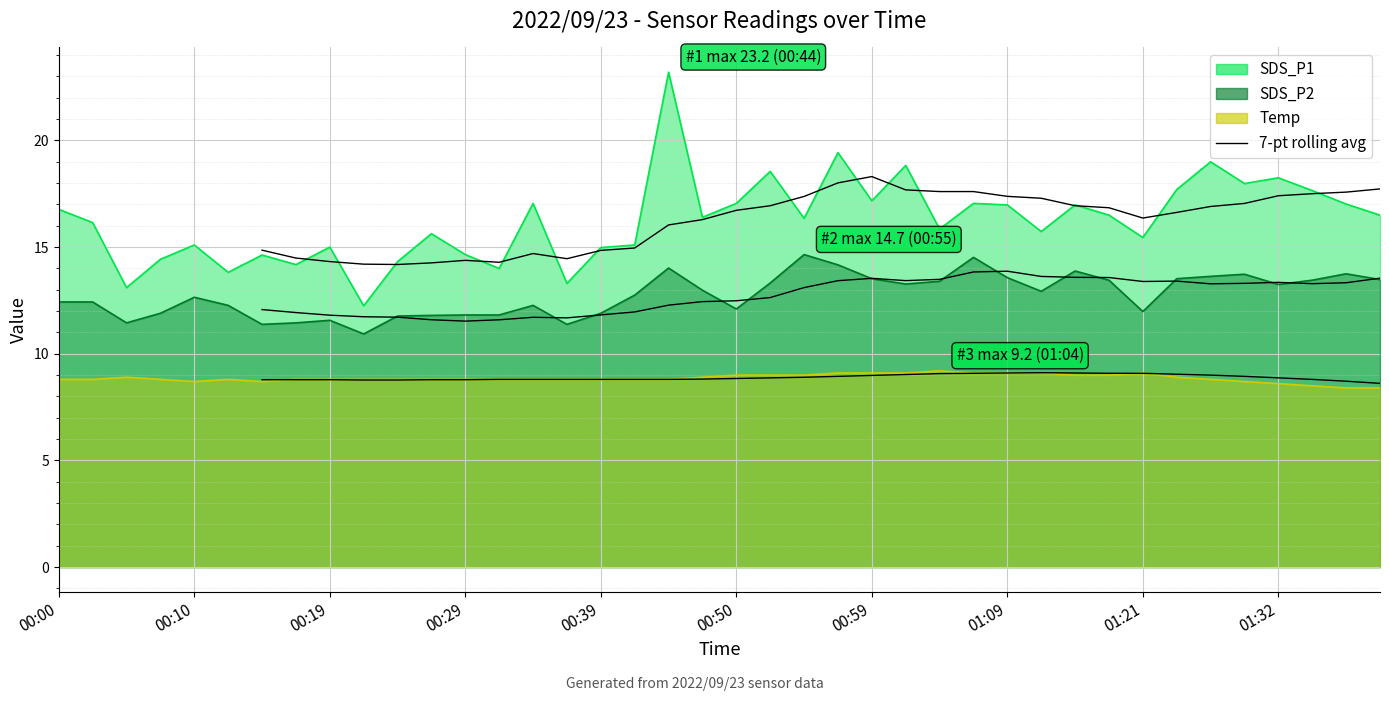

Is the value of SDS_P1 7-pt rolling avg at 00:10 greater than the value of Temp 7-pt rolling avg at 27?

Yes